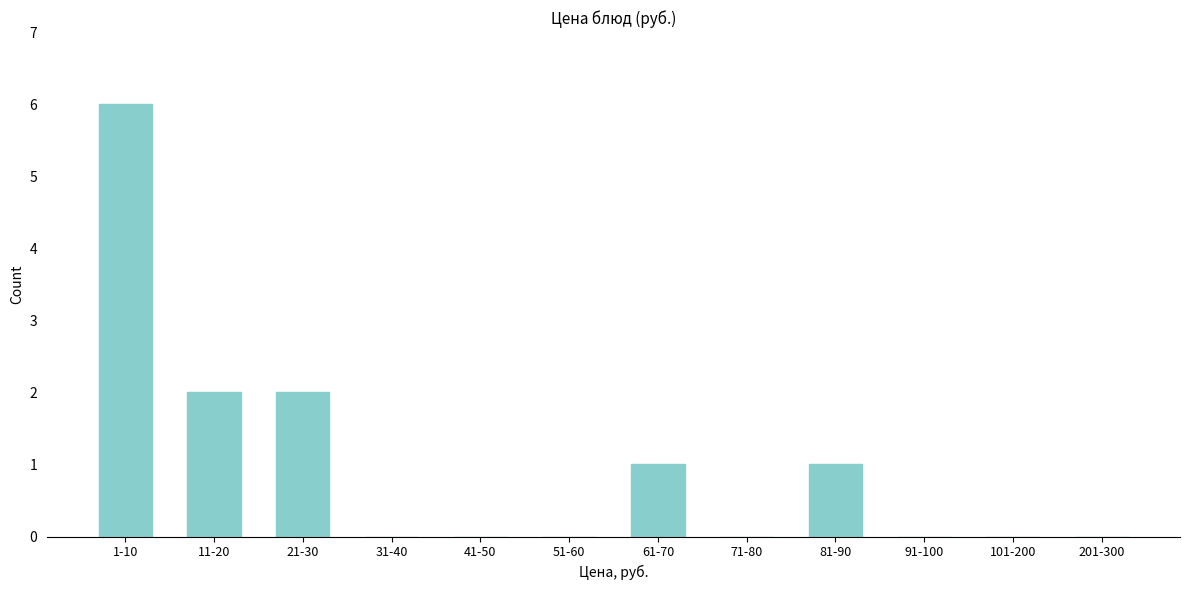

Reading right to left, list all the values displayed in this chart.

201-300=0	101-200=0	91-100=0	81-90=1	71-80=0	61-70=1	51-60=0	41-50=0	31-40=0	21-30=2	11-20=2	1-10=6